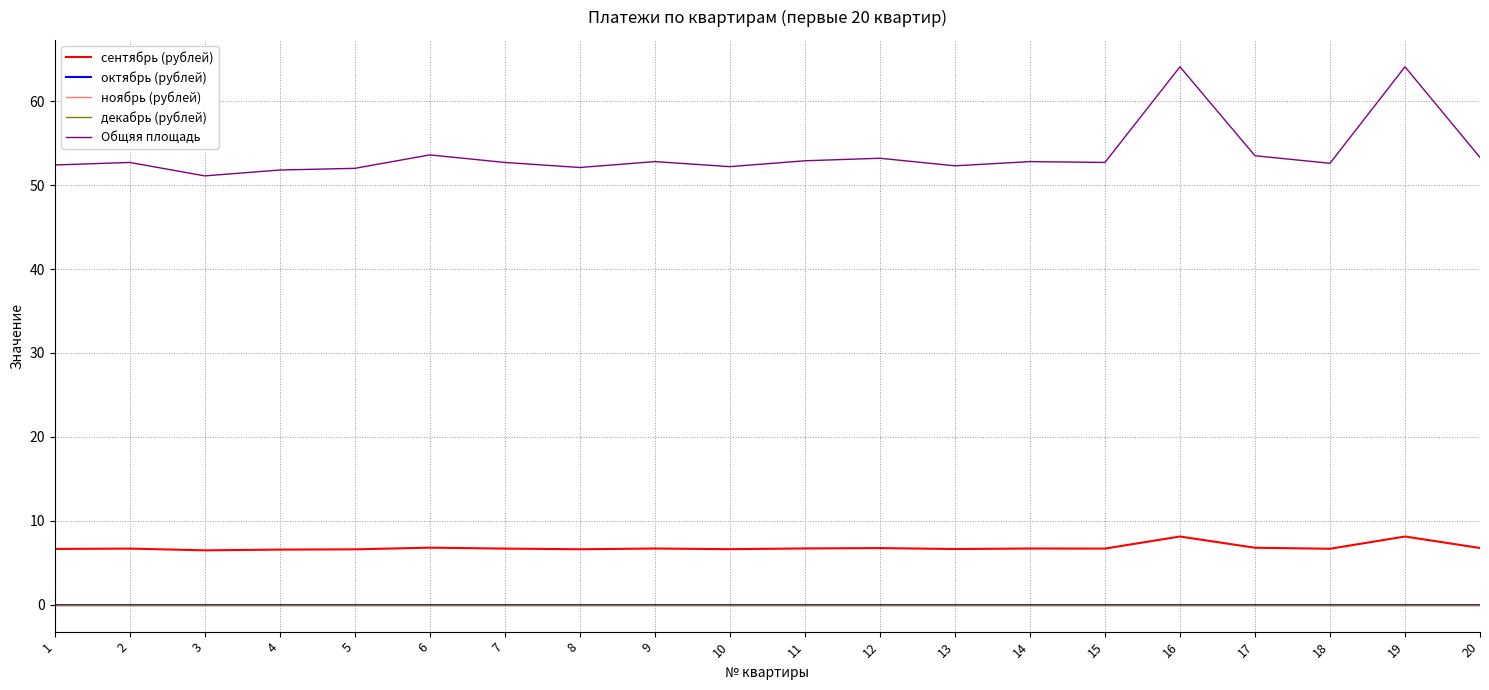

Which category has the highest value across all series?

16